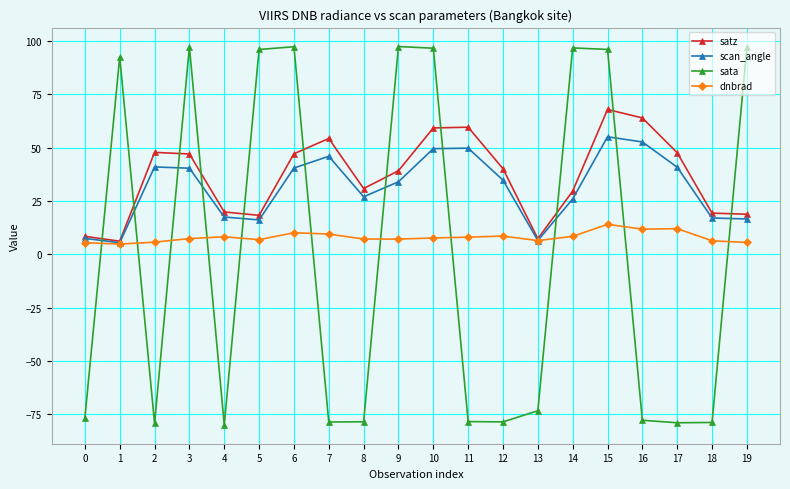

How many categories are shown in the chart?

20